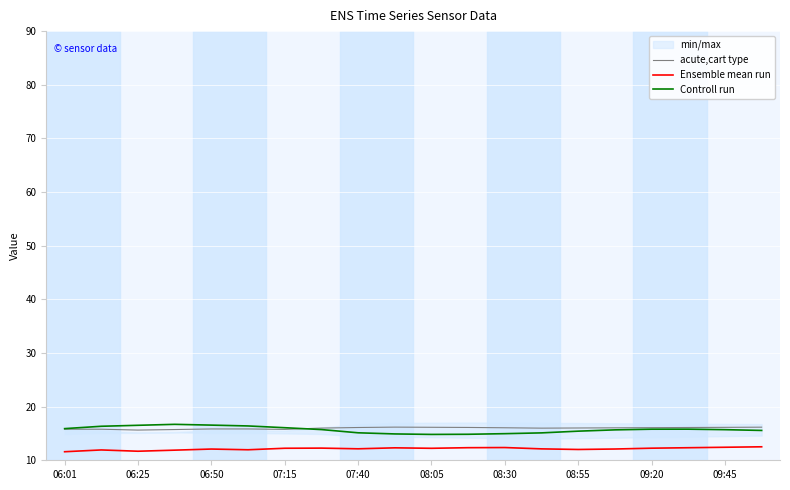

How many lines are shown in the chart?

3